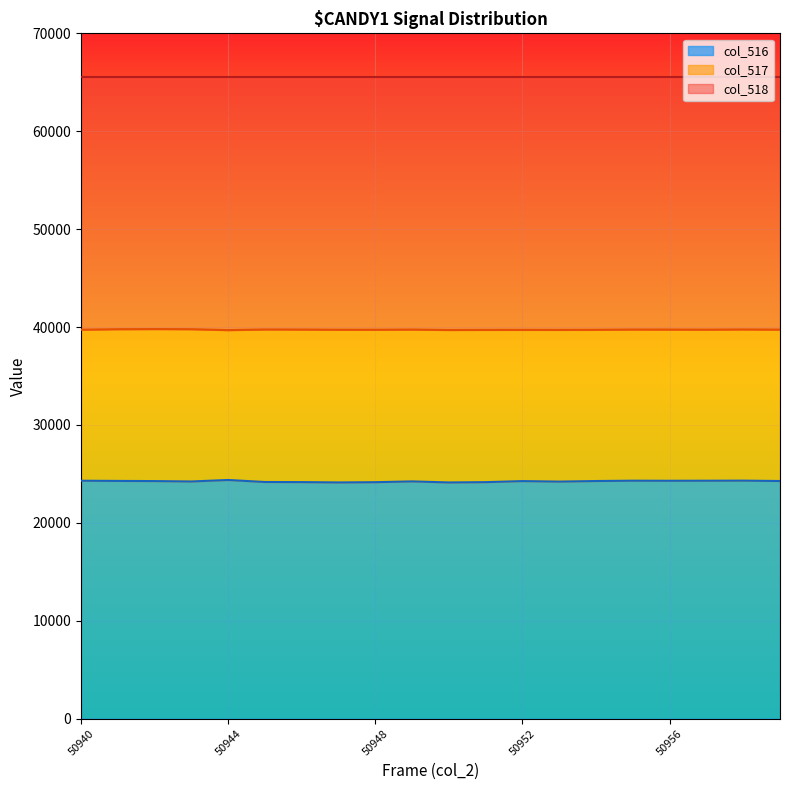

The value of col_517 at 50946 is 39747. True or false?

True